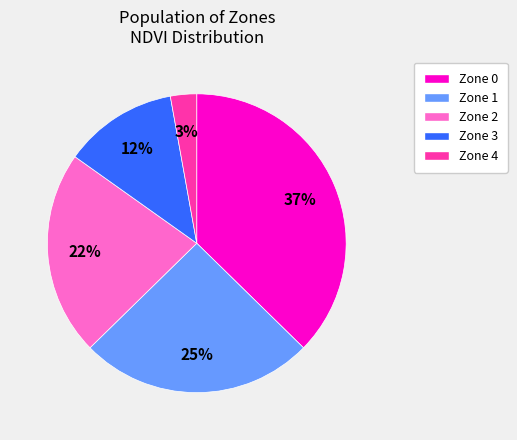

To the nearest percent, what is the average slice percentage?

20%